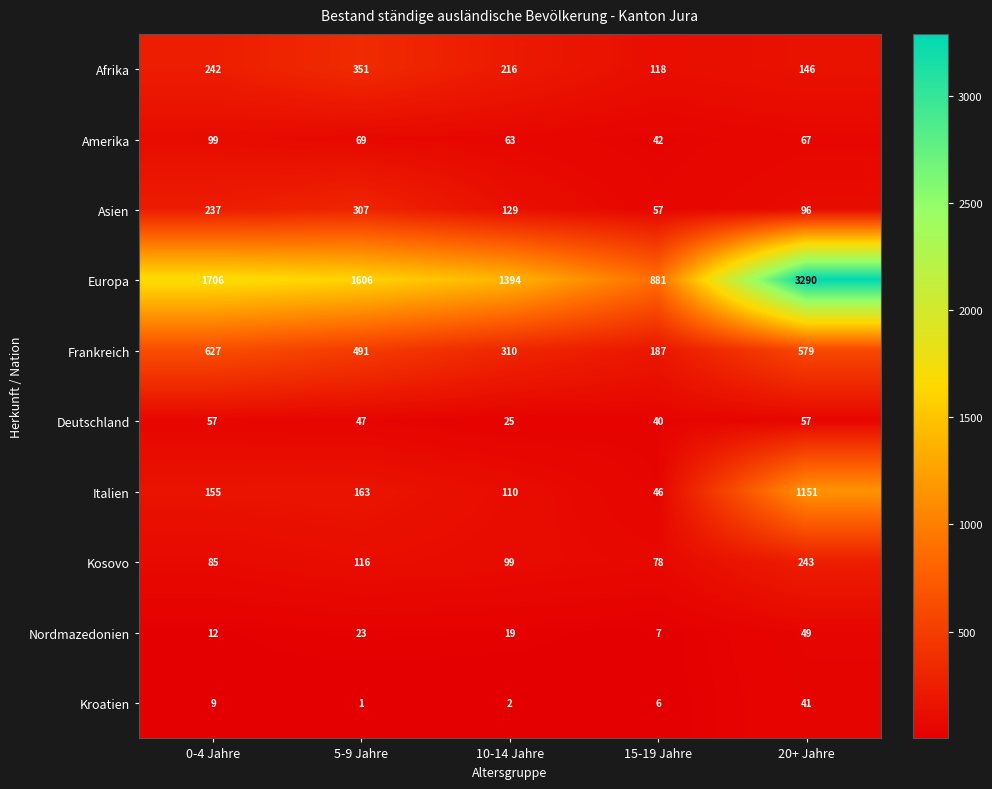

What is the difference between the Europa values at 10-14 Jahre and 5-9 Jahre?

212